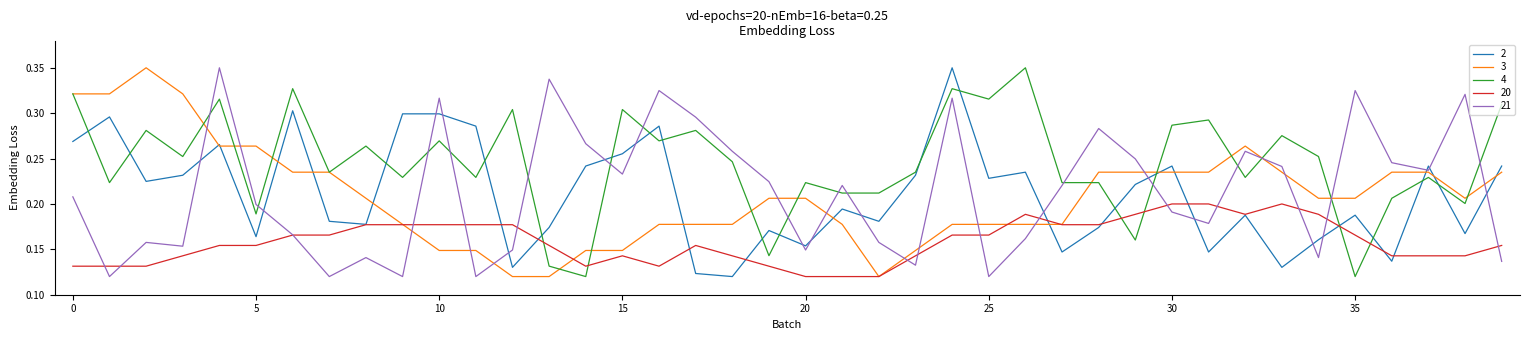

How many series are shown in this chart?

5